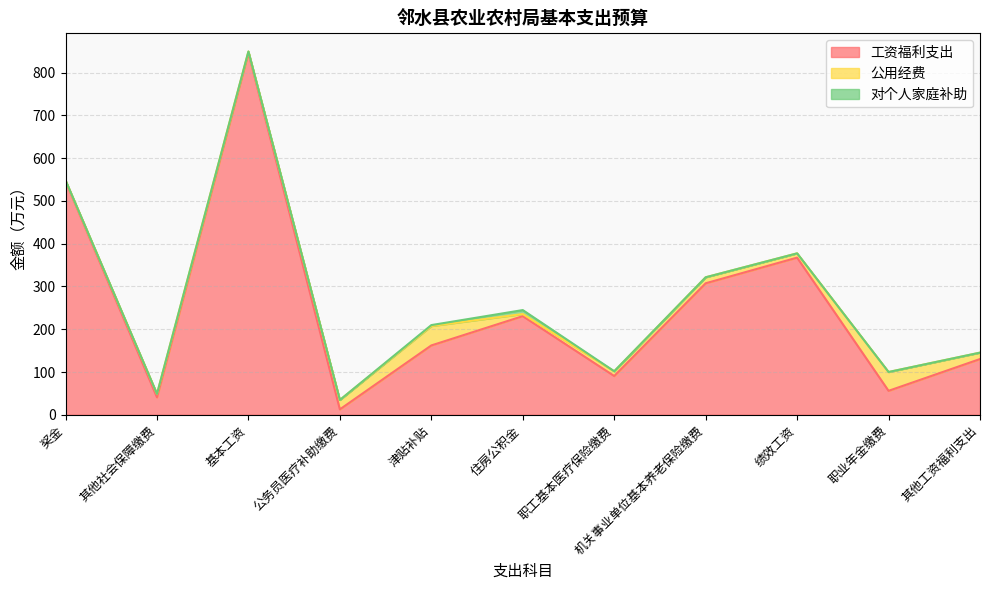

Is it true that 对个人家庭补助 equals 4.3 at 机关事业单位基本养老保险缴费?

False